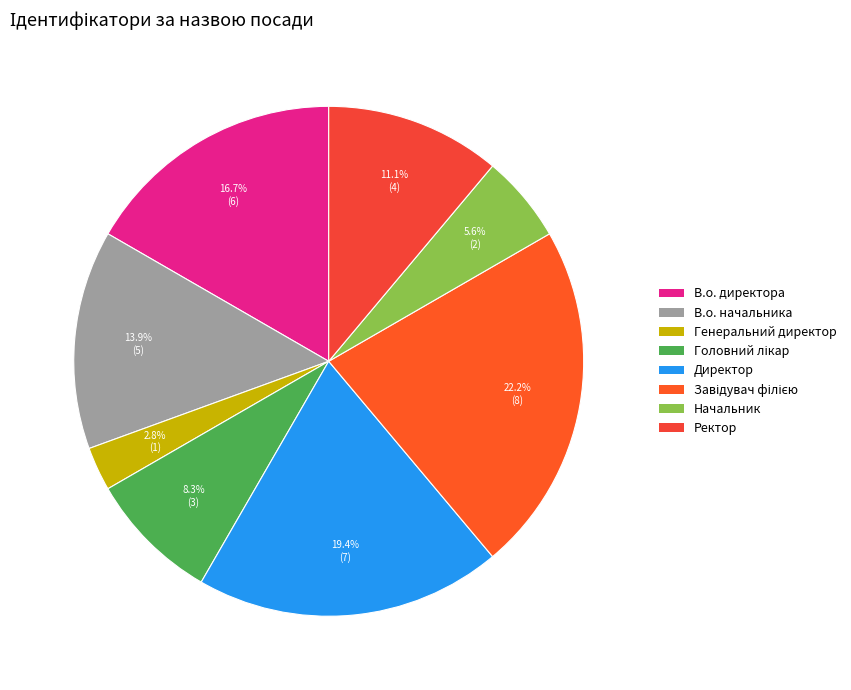

What is the ratio of the value at Ректор to the value at Завідувач філією?

0.5